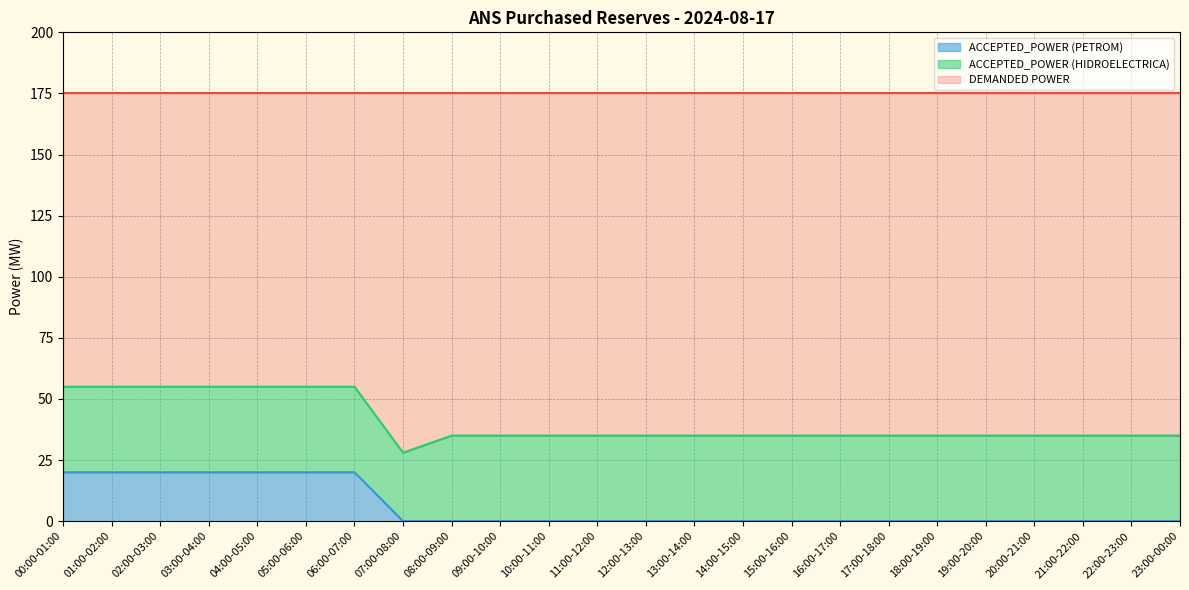

At how many categories does at least one series exceed 15?

24